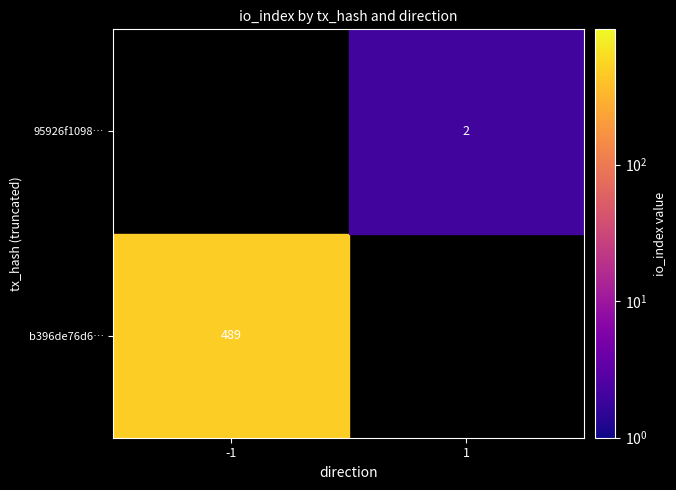

Rank the series by their maximum value, from highest to lowest.

b396de76d6f8d2ed457e894e6082c4649b5b298, 95926f10980225bf0bde9f7b061473290064f93